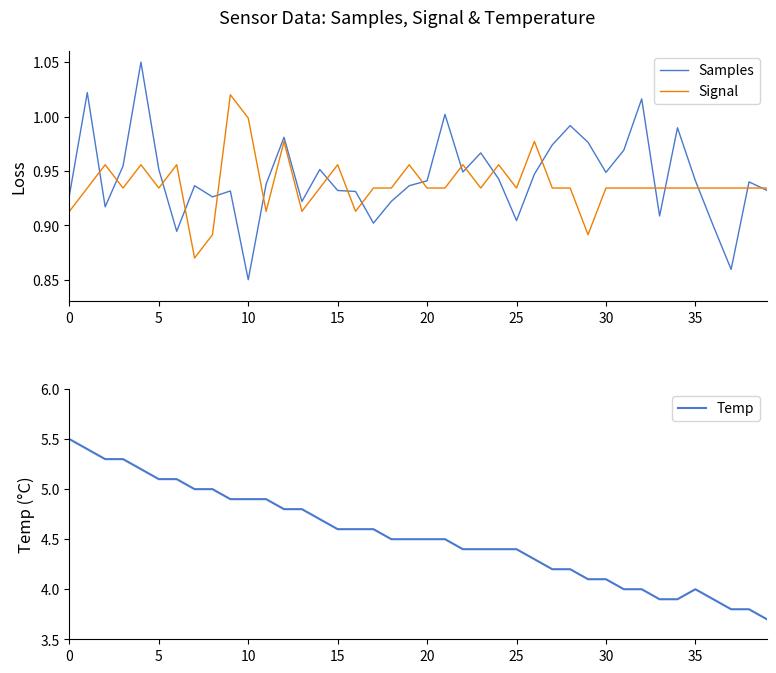

Which category has the lowest value in the Temp series?

39